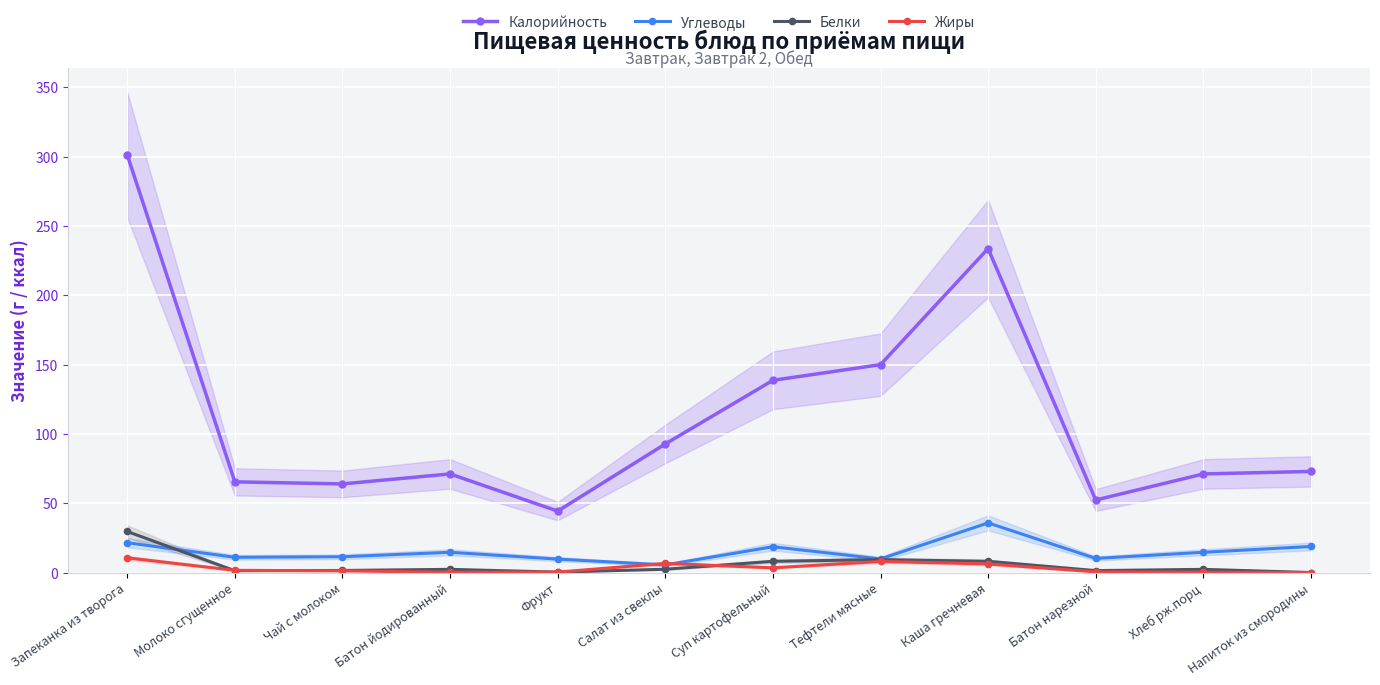

What is the label of the 3rd point from the right?

Батон нарезной